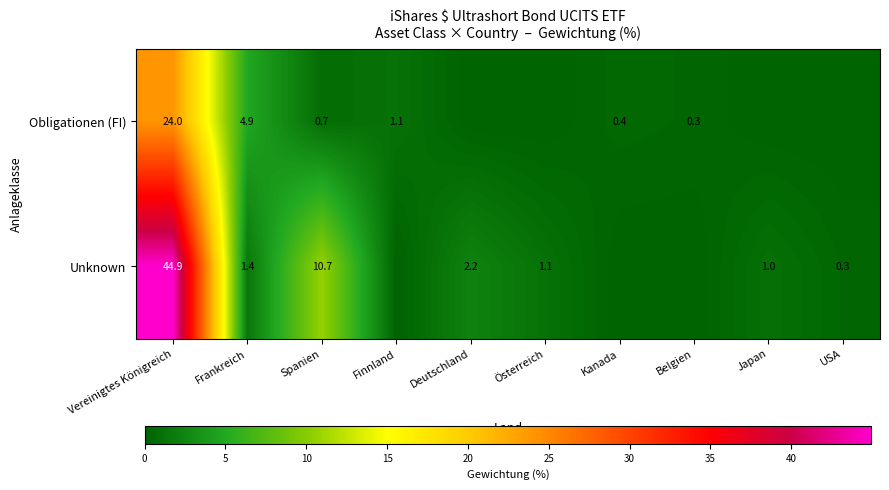

Is it true that Unknown equals 18.6 at Spanien?

False